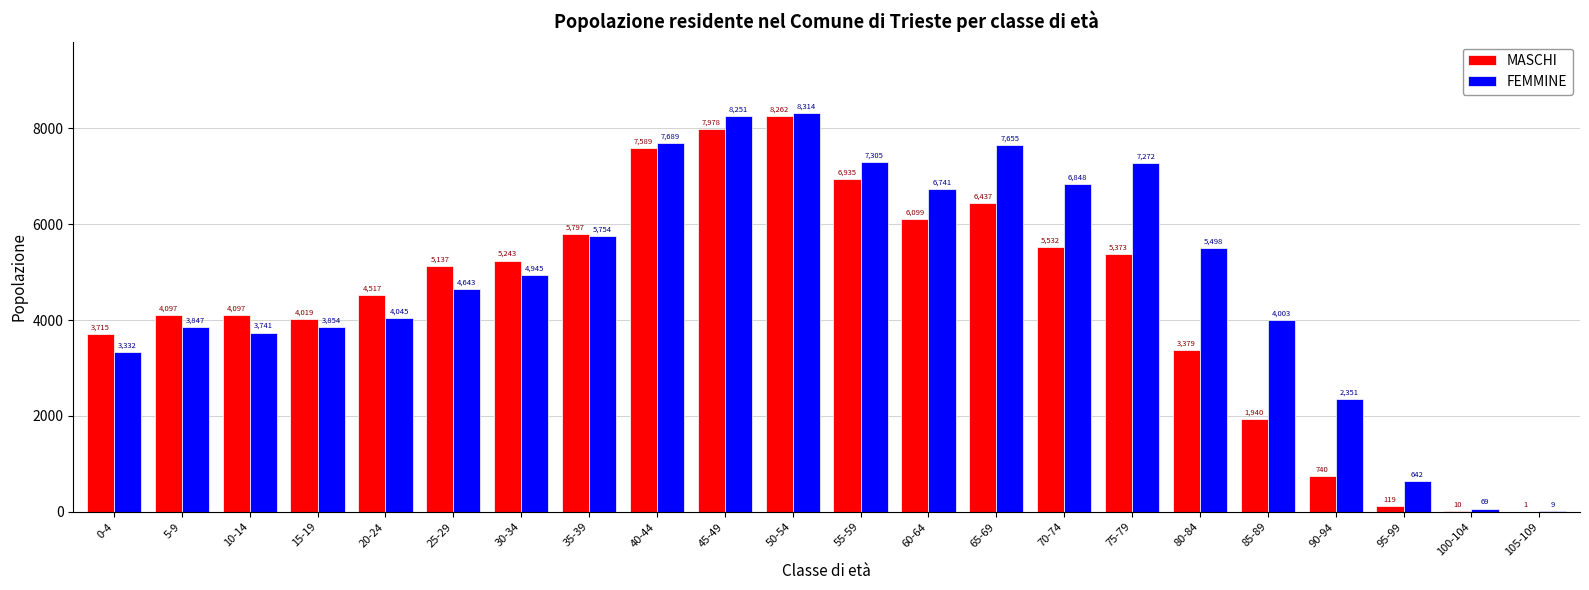

How many groups of bars are there?

22